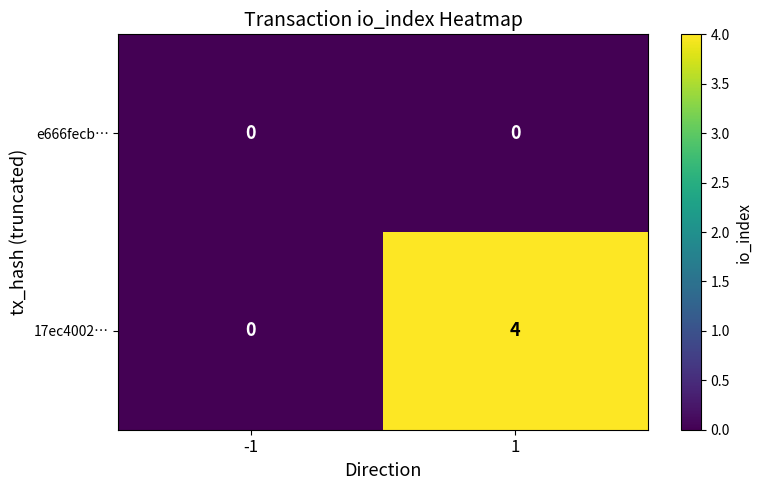

What is the difference between the maximum and minimum values in the 17ec4002… series?

4